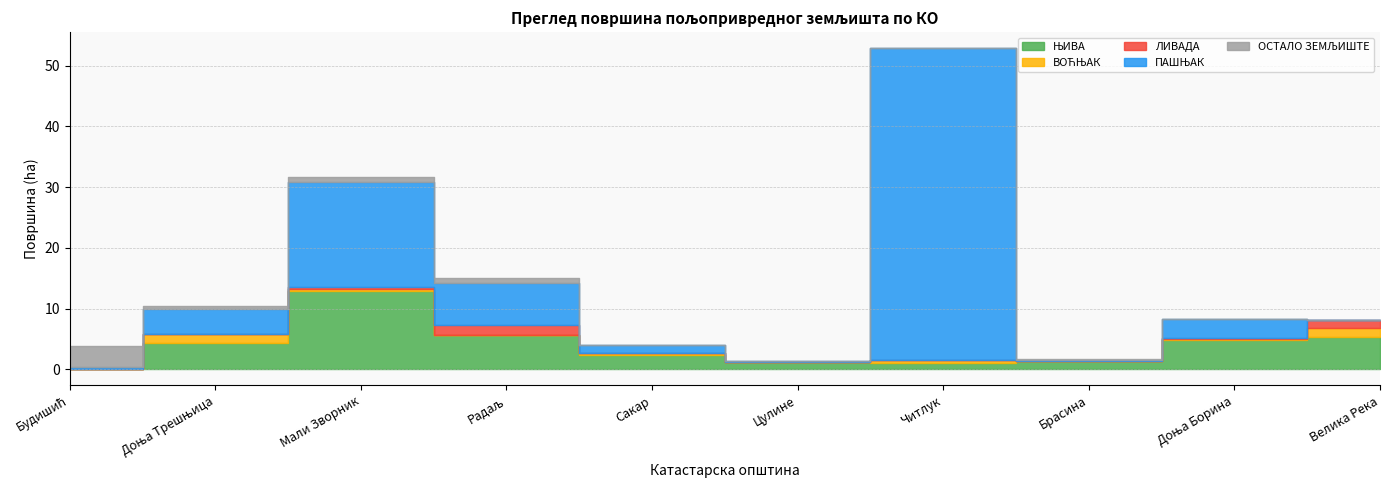

What position from the left is Доња Трешњица?

2